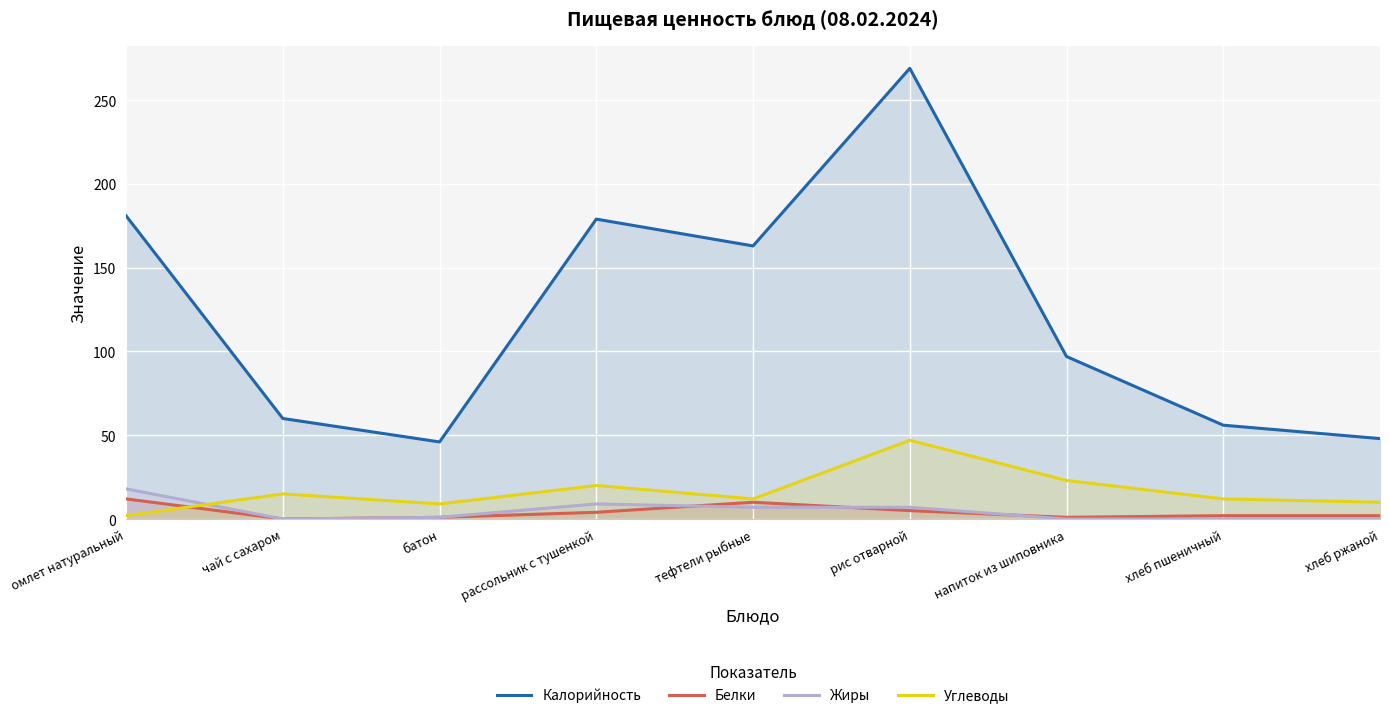

What are all the series names shown in the legend?

Калорийность, Белки, Жиры, Углеводы